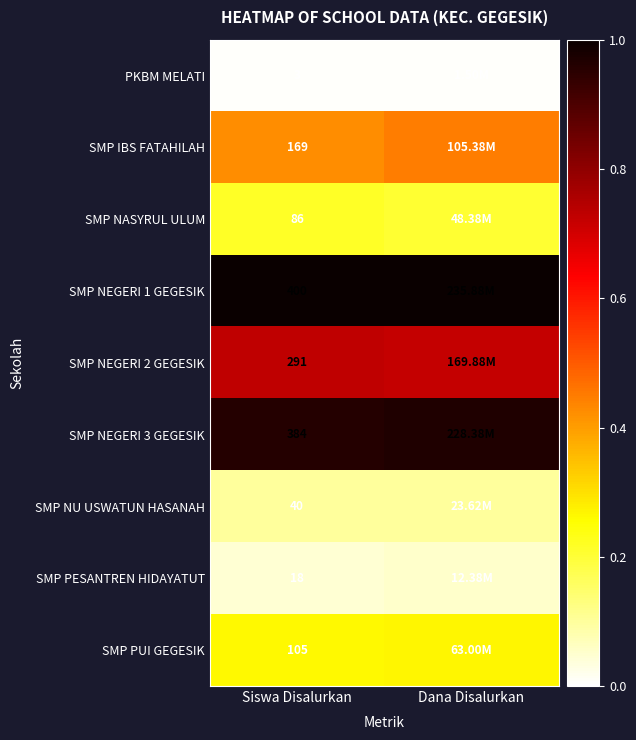

Is the value of SMP PESANTREN HIDAYATUT at Siswa Disalurkan greater than the value of SMP NEGERI 3 GEGESIK at Siswa Disalurkan?

No